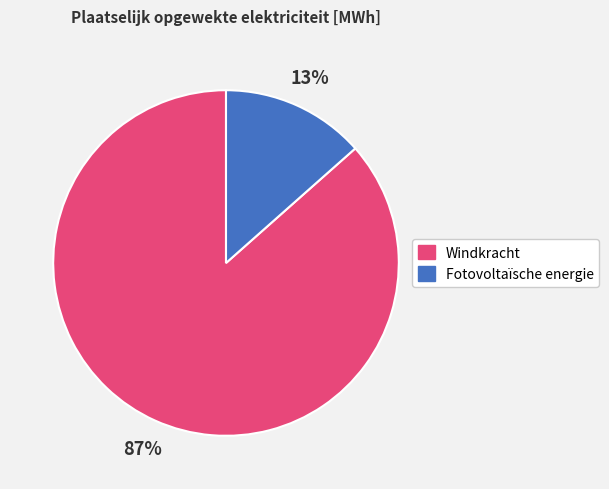

Which slice is the smallest?

Fotovoltaïsche energie